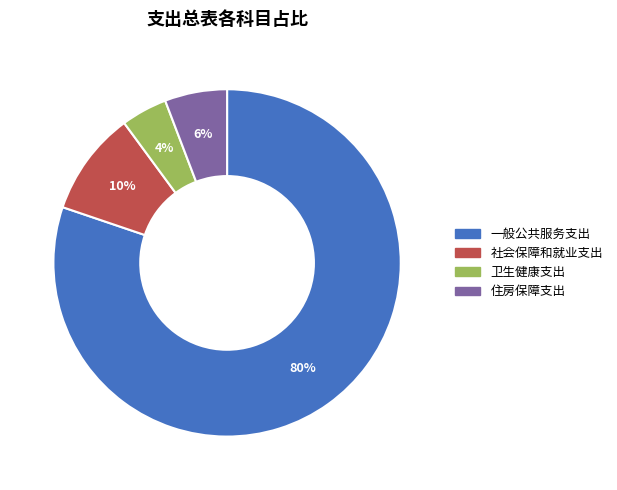

Between 卫生健康支出 and 住房保障支出, which is larger?

住房保障支出